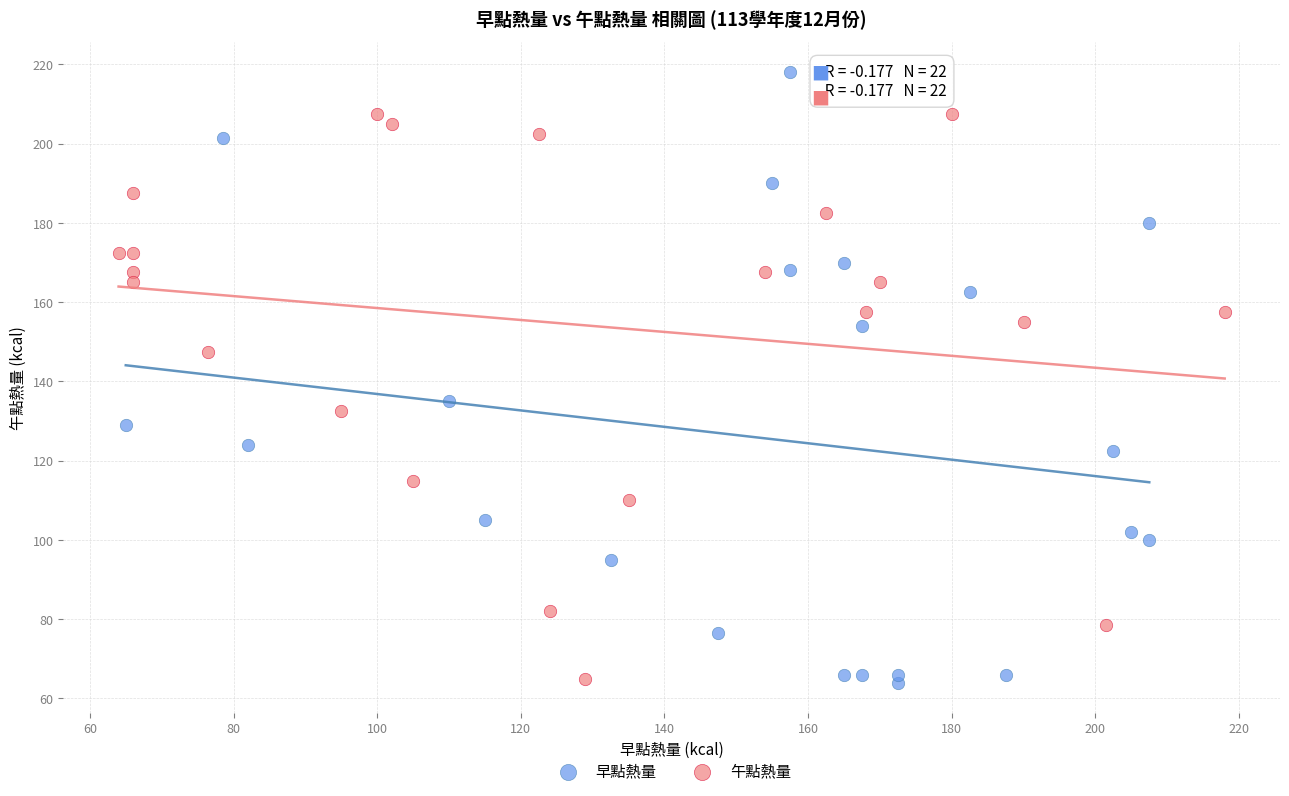

Which series has the largest Y range (max minus min)?

早點熱量